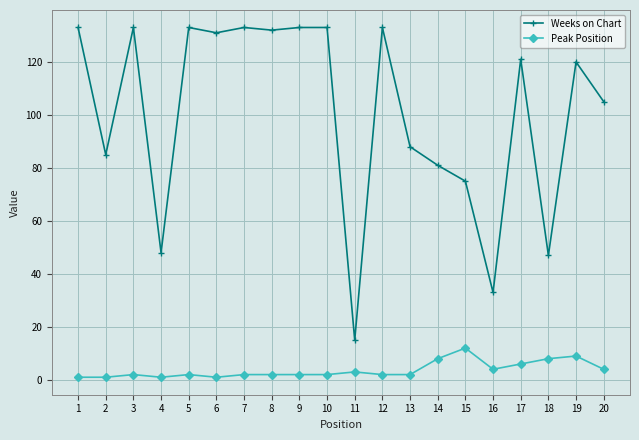

True or false: Peak Position and Weeks on Chart cross at least once.

False